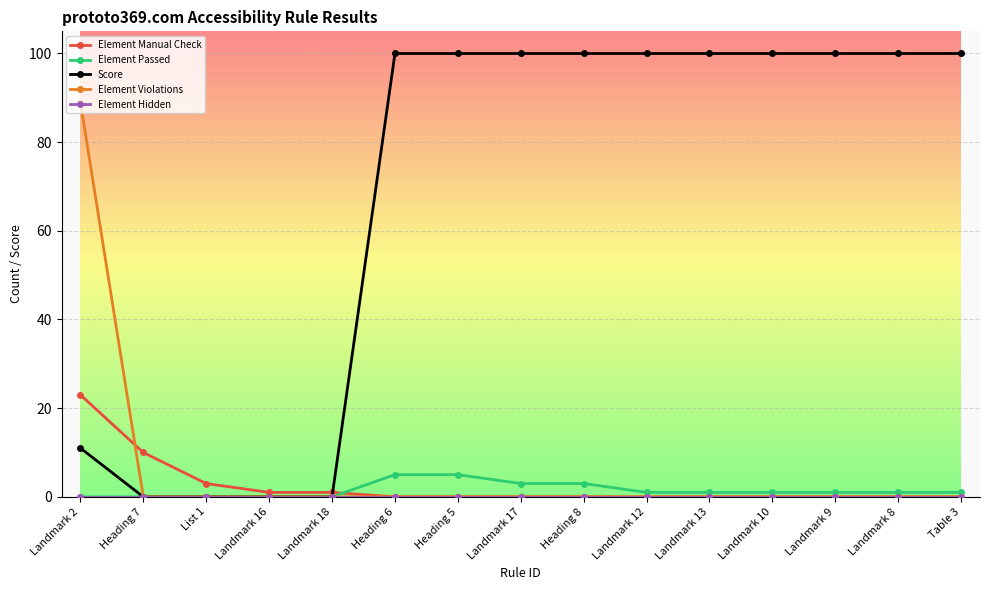

Which series has the widest spread of values?

Score